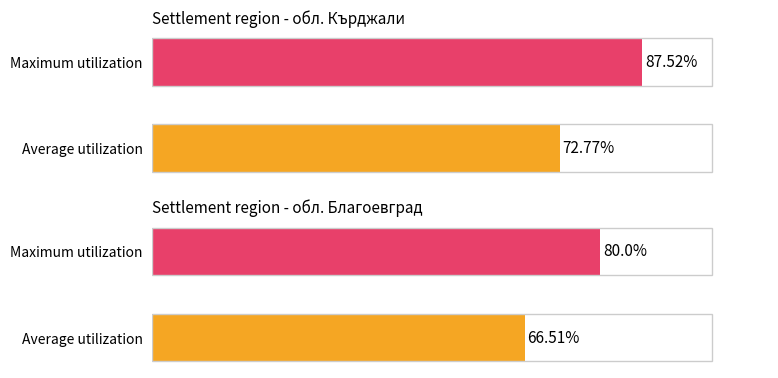

Which series has the largest range (max minus min)?

Maximum utilization